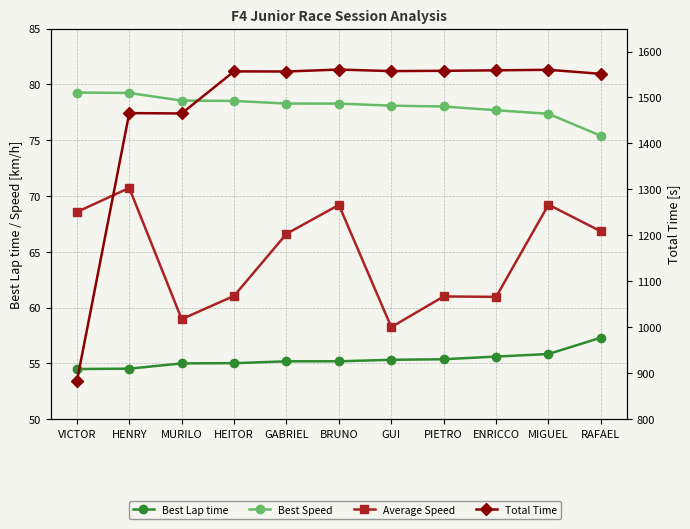

Where is Average Speed nearest to the value 64?

GABRIEL